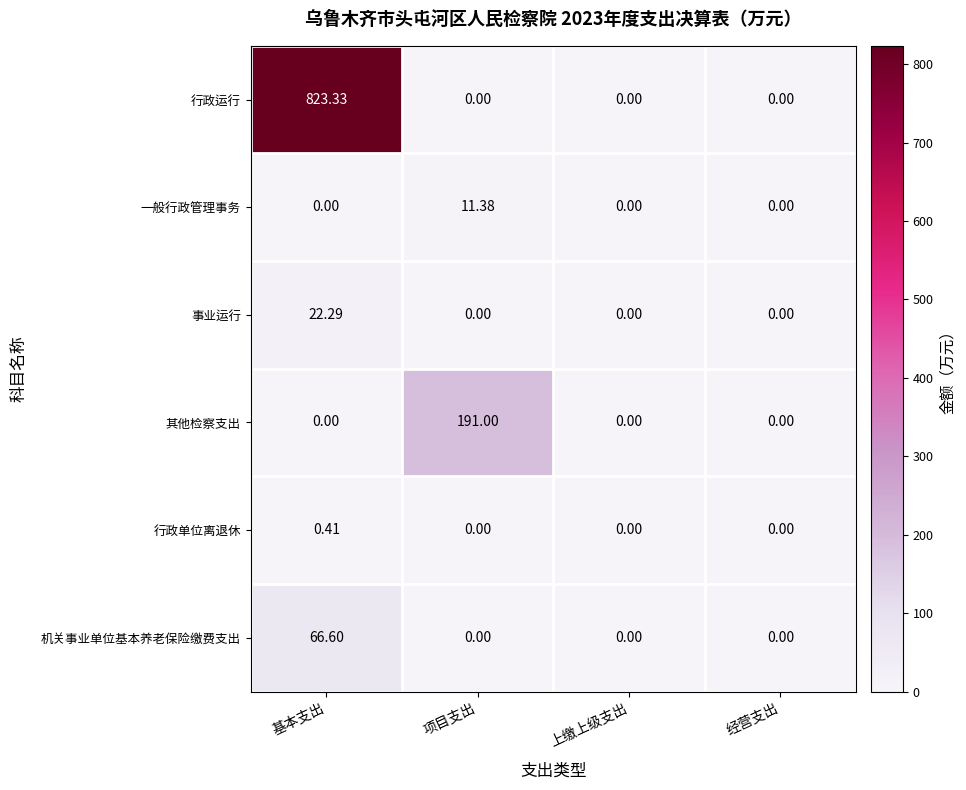

At which category is the sum across all series the highest?

基本支出